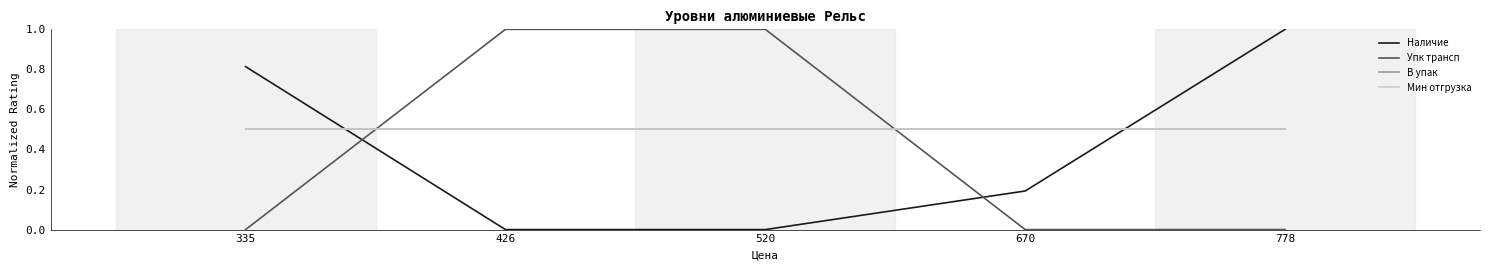

True or false: В упак has a value of 0.8 at 426.

False